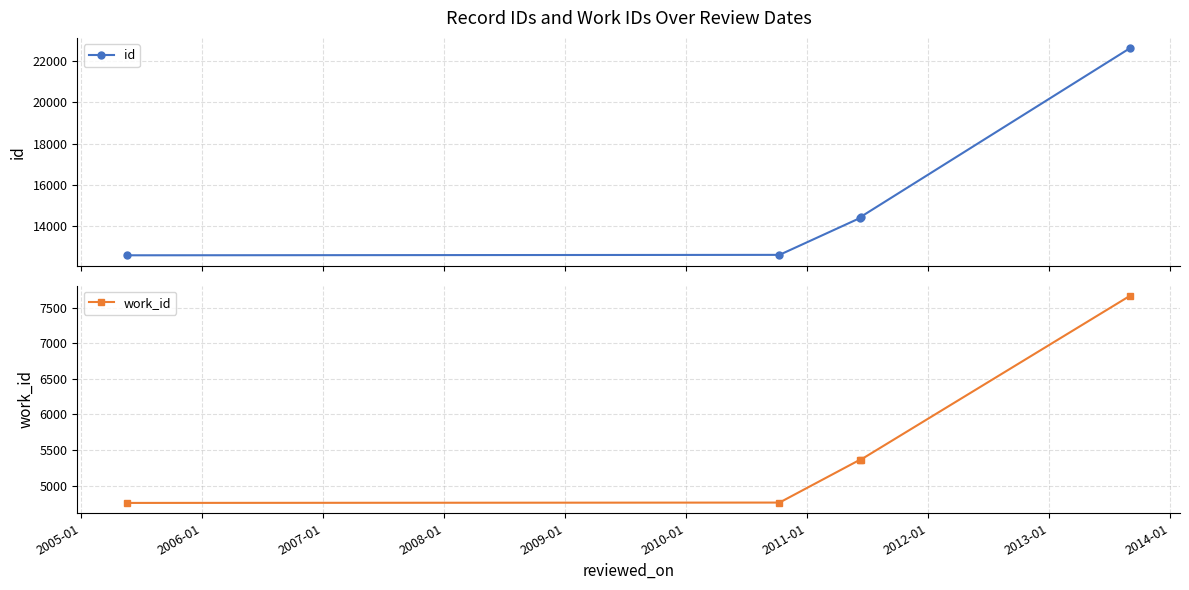

True or false: work_id and id intersect in this chart.

False